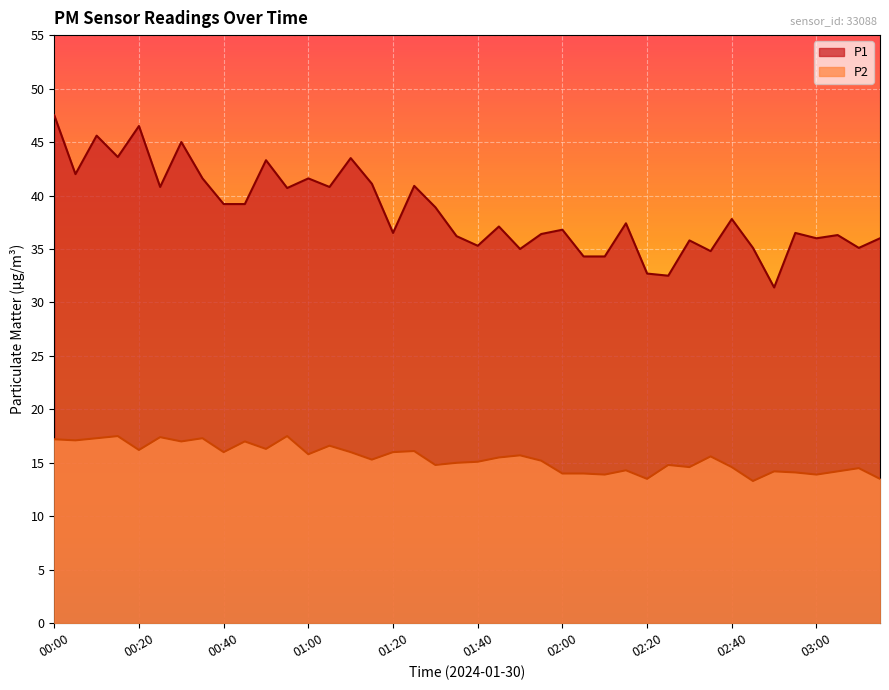

What is the total value across all series at 03:10?

49.6